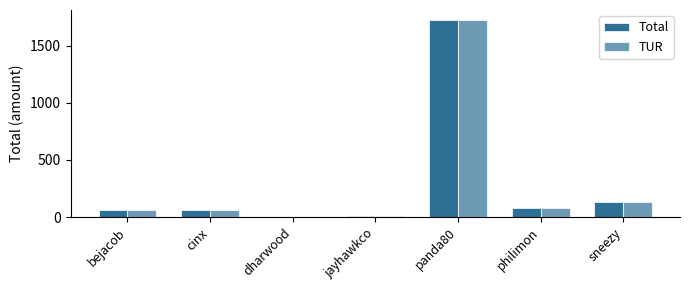

The TUR series shows 91.4 at bejacob. True or false?

False